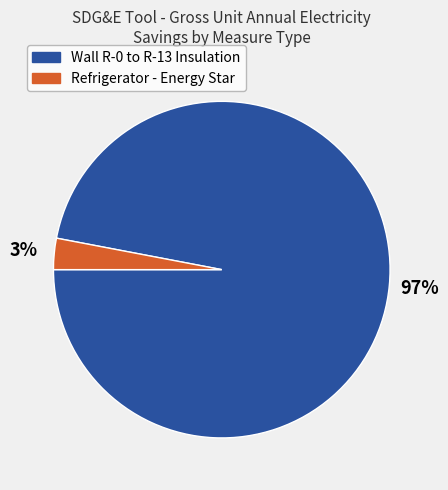

Which slice is the smallest?

Refrigerator - Energy Star